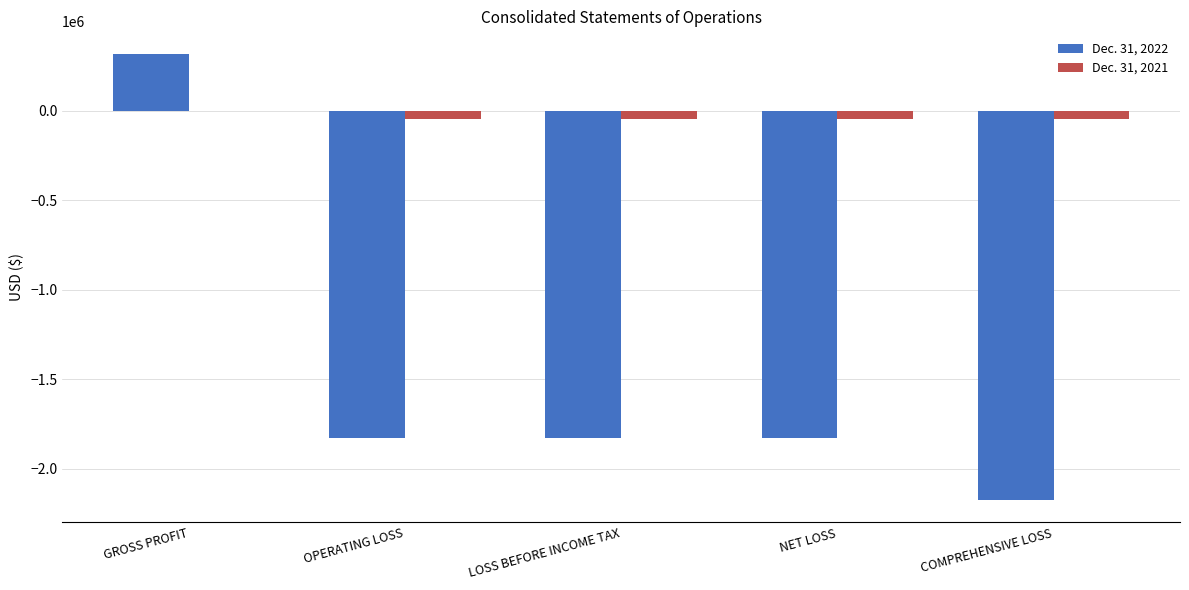

At which category is the sum across all series the highest?

GROSS PROFIT